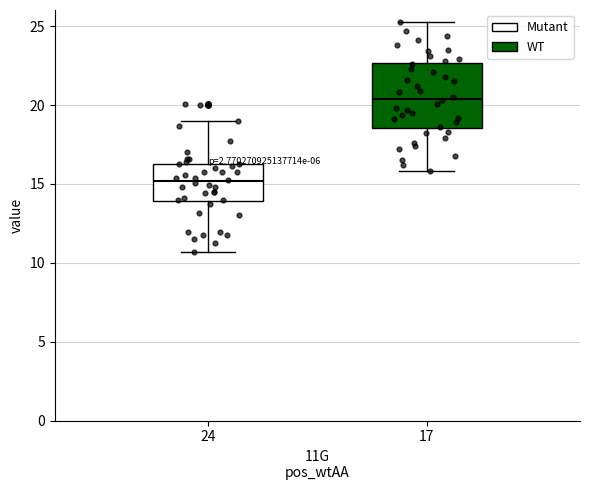

Reading left to right, read every box against the y-axis: the position of its median line, the range the box covers, and the ends of its whiskers. The values are not printed on the chart, so give them approximately, as read against the axis.

24: median 15.0, box 14.0 to 16.5, whiskers 10.5 to 19.0
17: median 20.5, box 18.5 to 22.5, whiskers 16.0 to 25.5